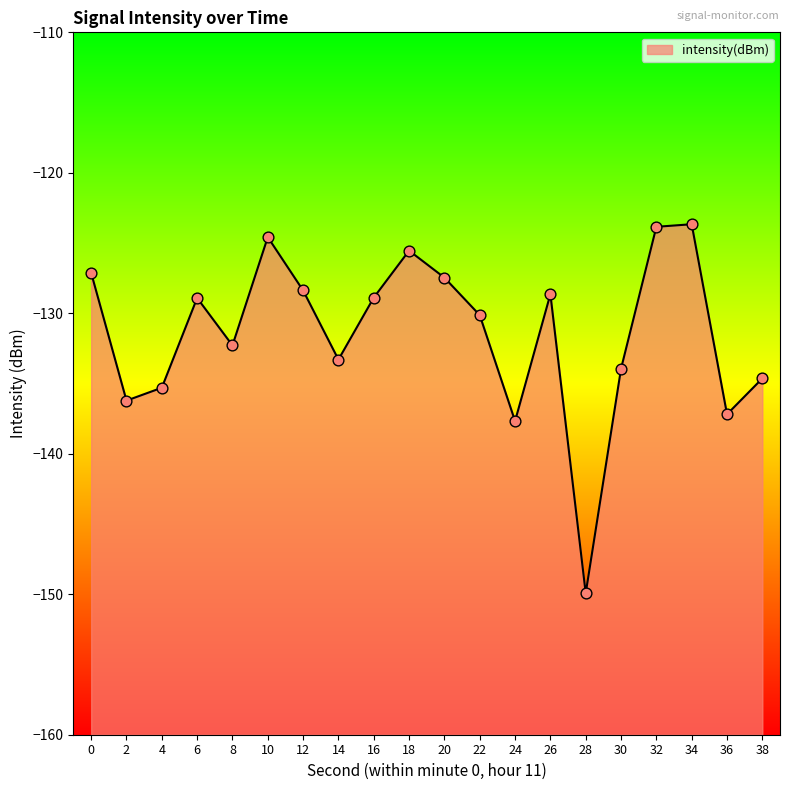

Which has a higher value, 2 or 20?

20